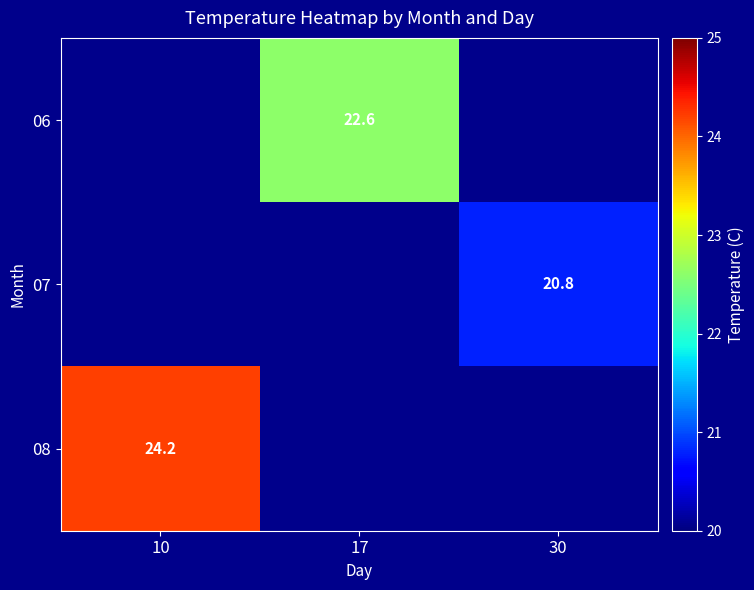

The 07 series shows 20.8 at 30. True or false?

True